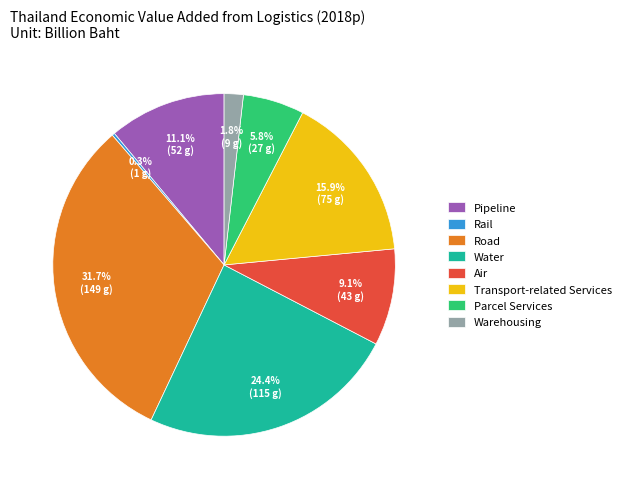

To the nearest percent, what is the average slice percentage?

12%